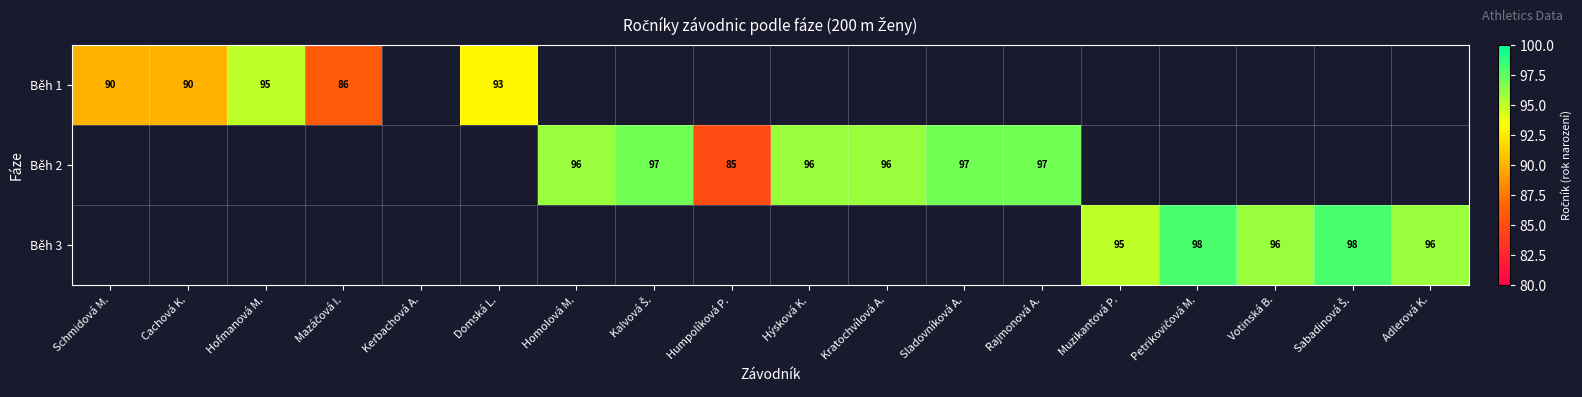

Count the number of data series in this chart.

3